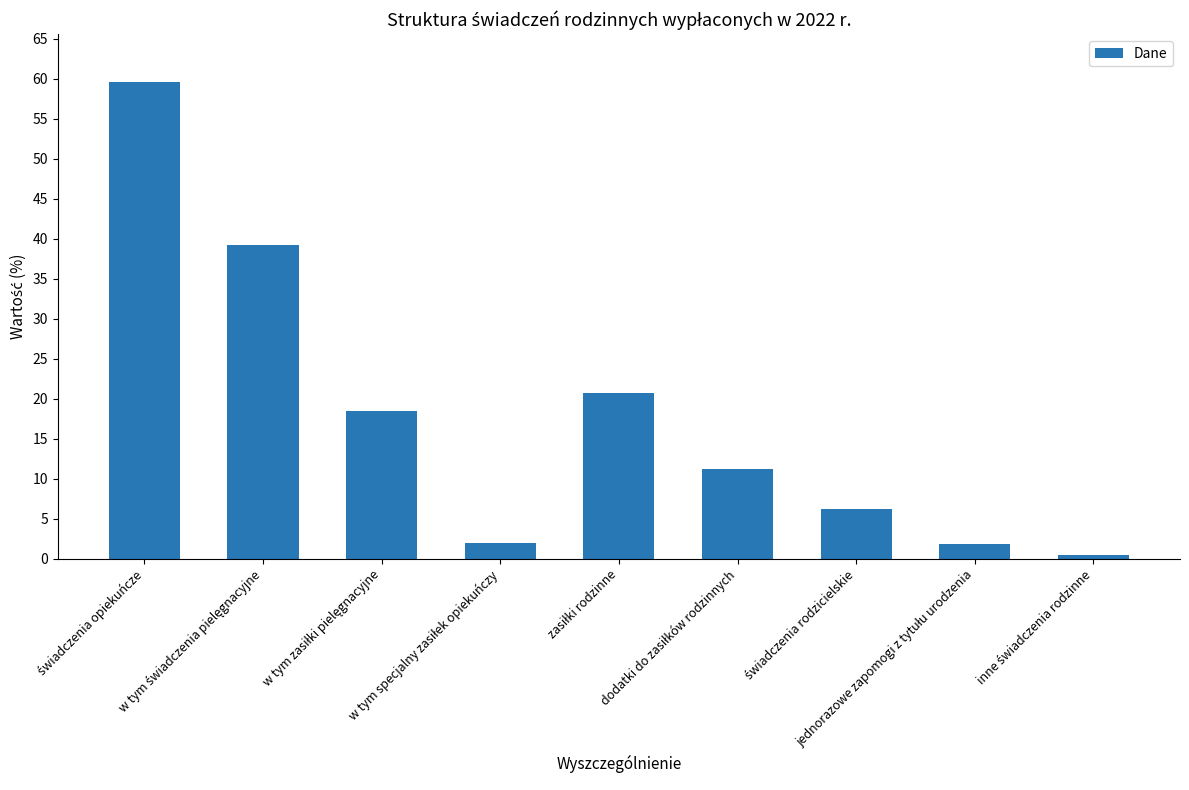

What is the greatest value displayed?

59.6